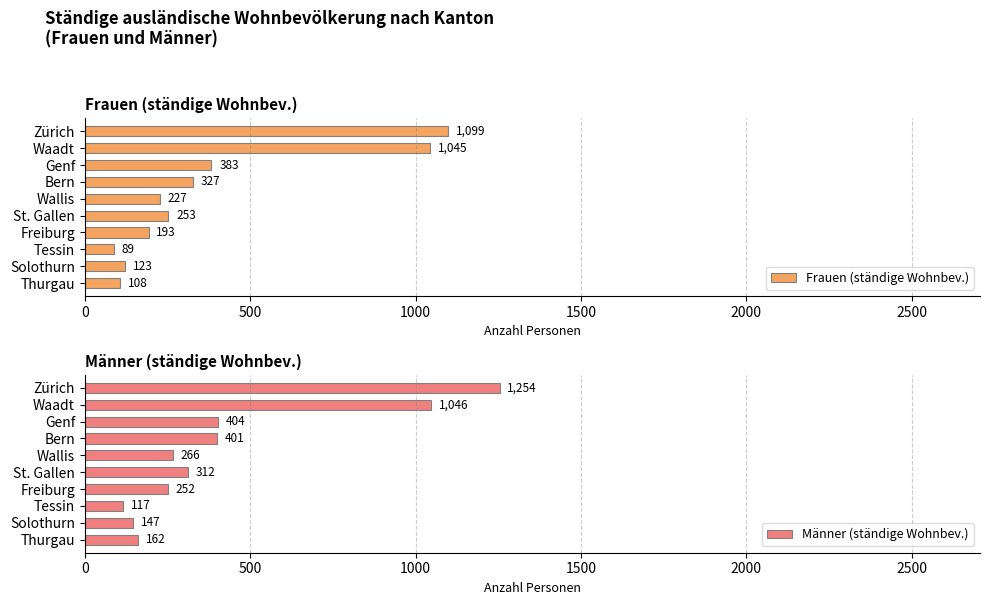

How many data points does each series have?

10